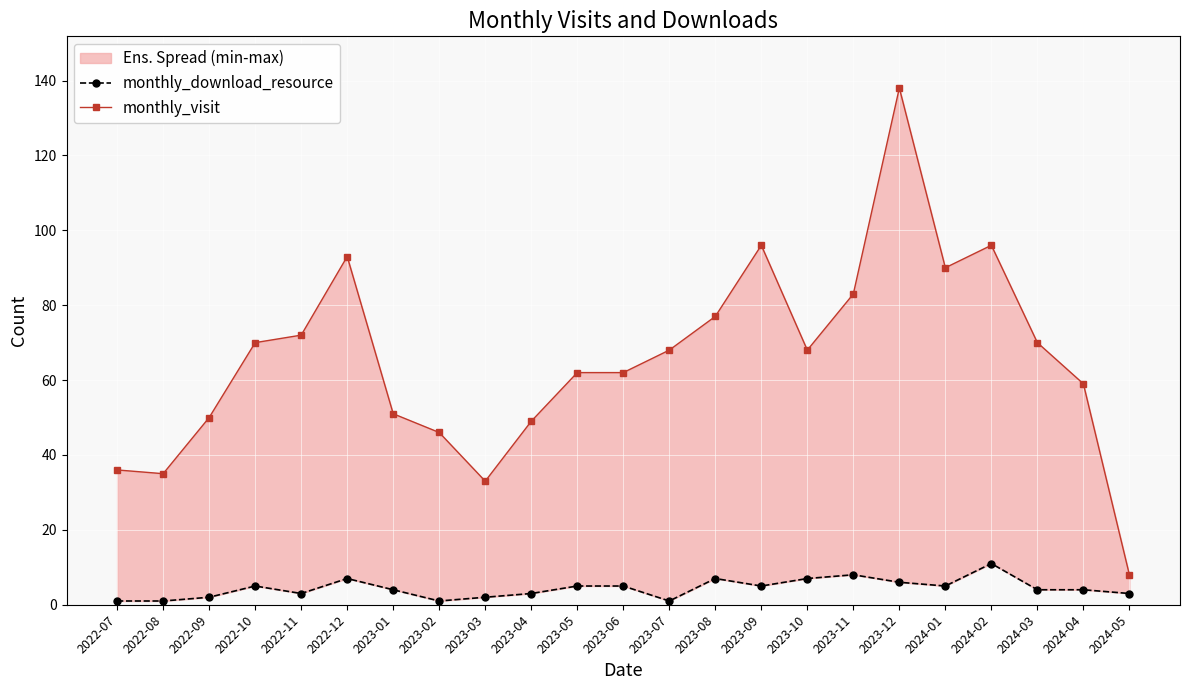

What is the sum of the monthly_download_resource values at 2022-07 and 2022-10?

6